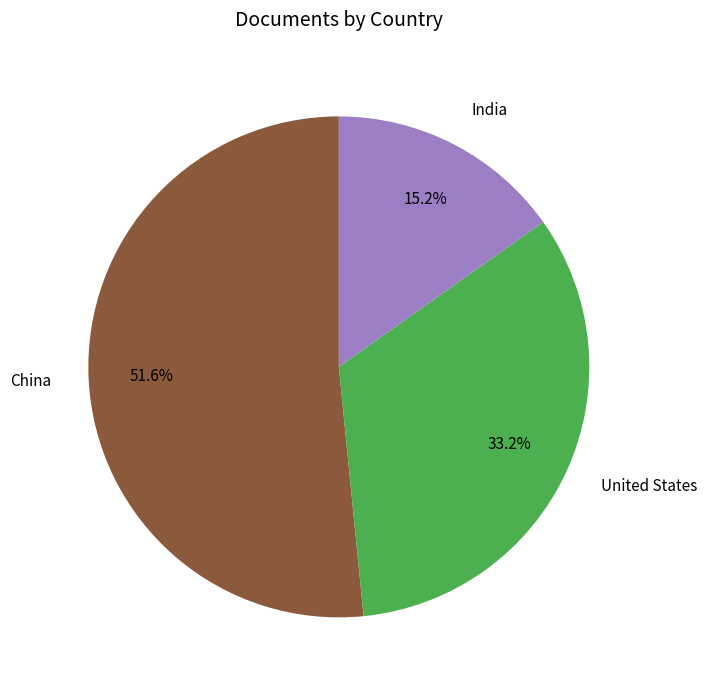

To the nearest percent, what is the difference between the largest and smallest slice percentages?

36%